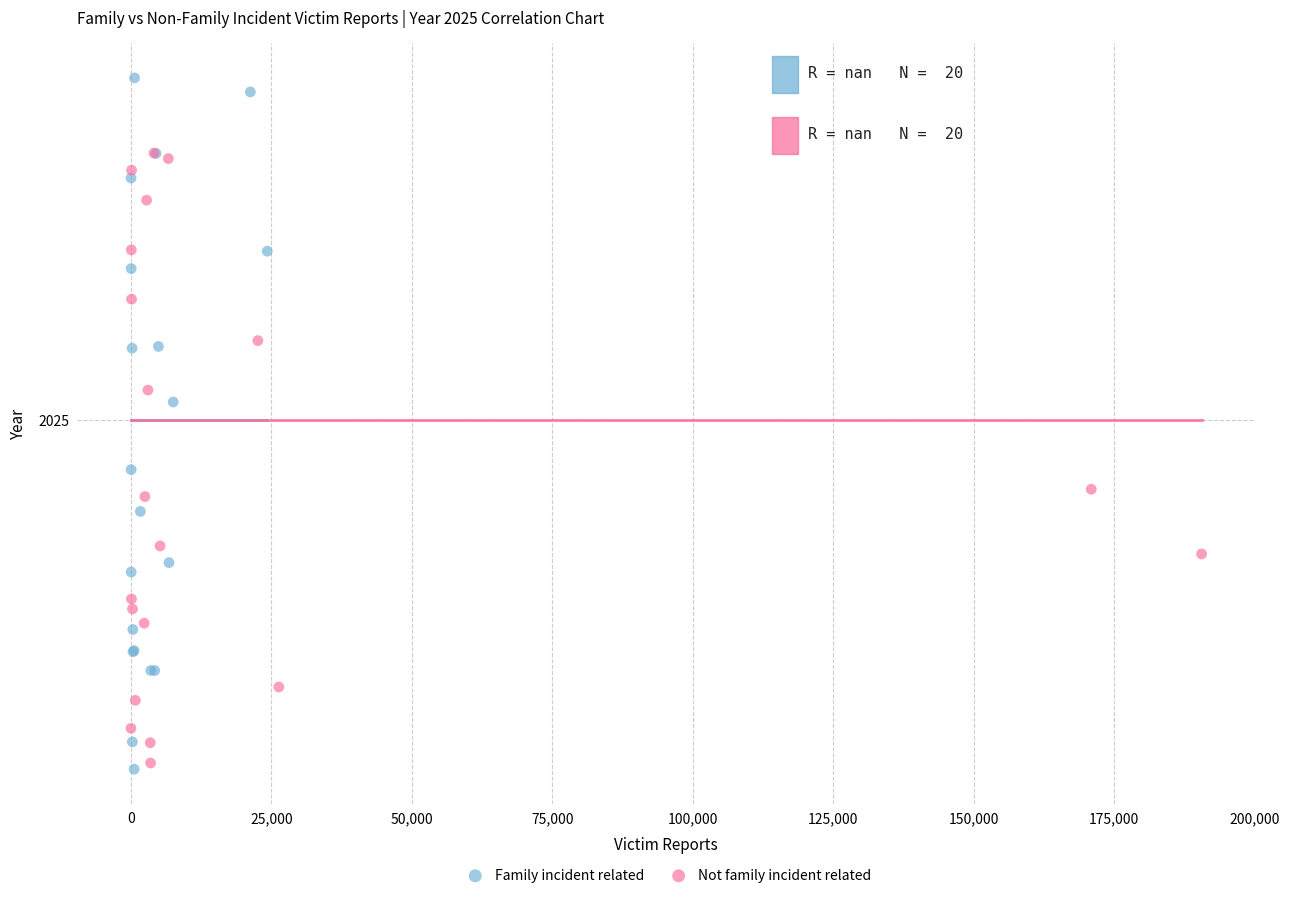

What are all the series names shown in the legend?

Family incident related, Not family incident related